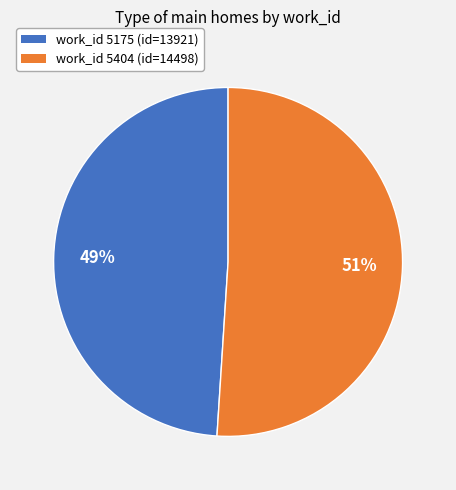

To the nearest percent, what is the difference between the largest and smallest slice percentages?

2%